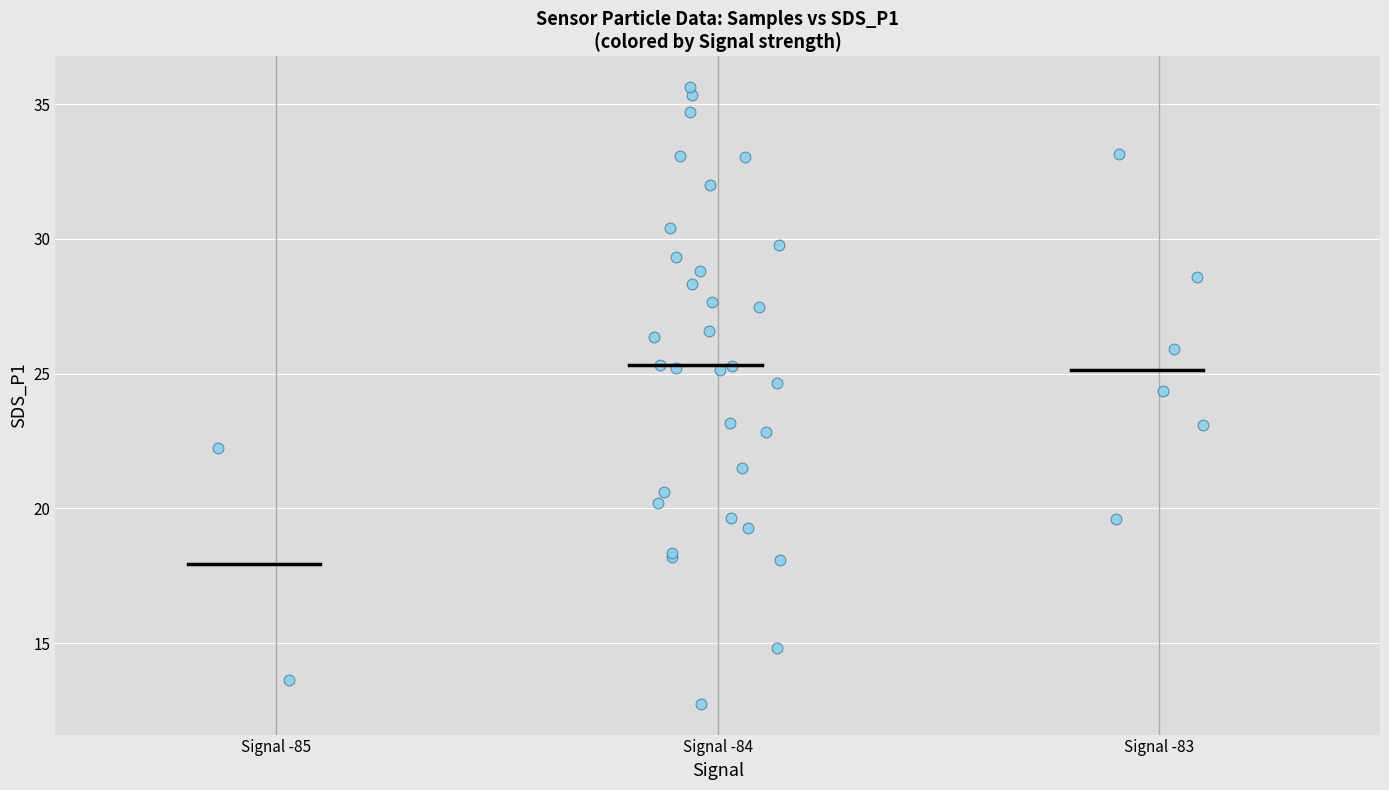

What Y value in the scatter plot is closest to 24?

24.4